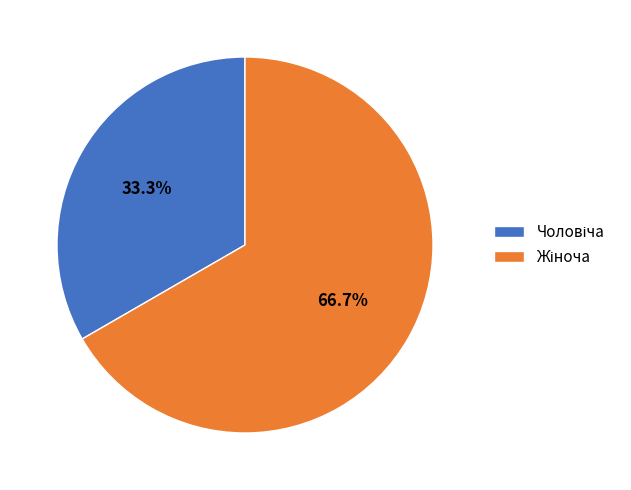

Does any single category account for the majority?

Yes